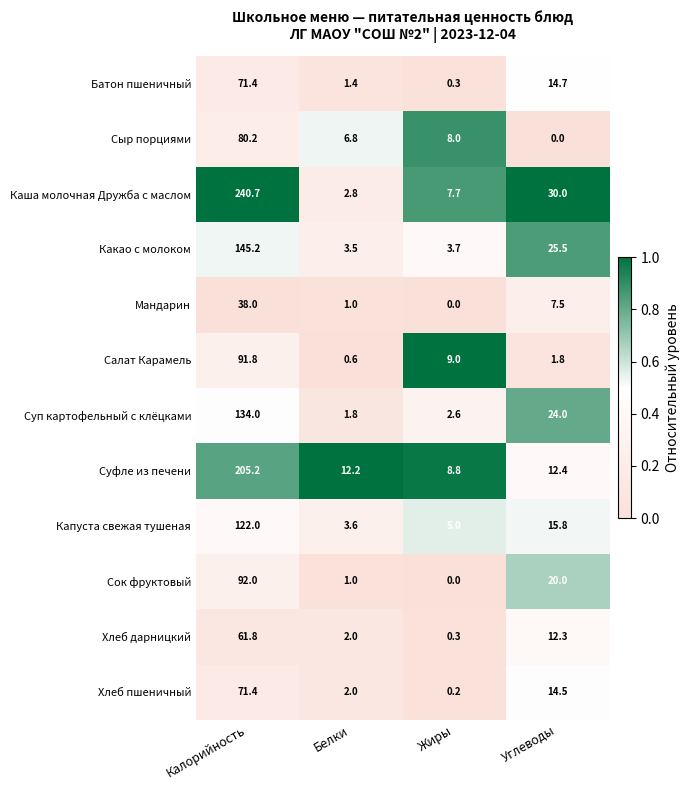

List the labels in order of Суп картофельный с клёцками value, smallest first.

Белки, Жиры, Углеводы, Калорийность